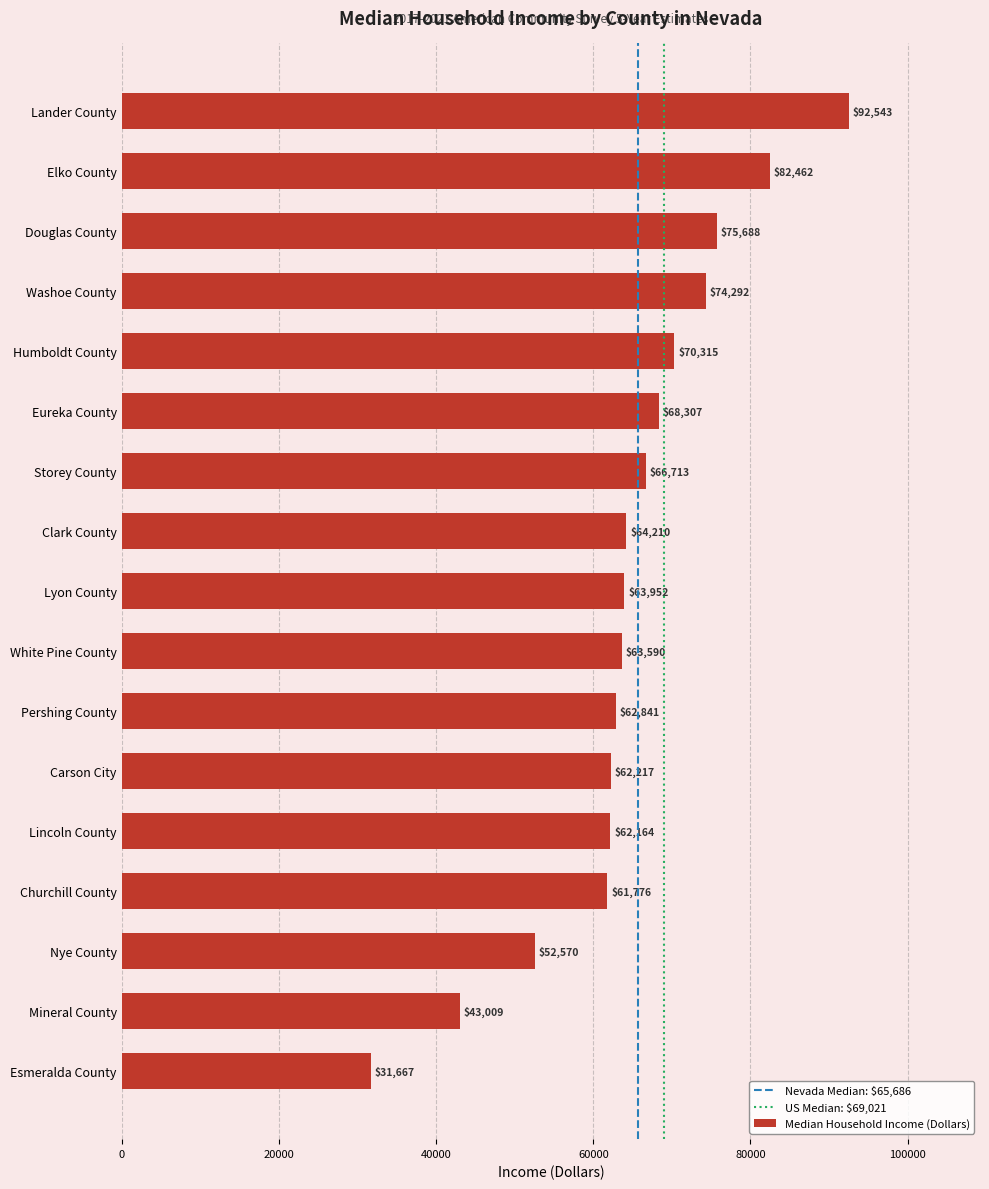

Are the bars grouped side by side (vs. stacked)?

No